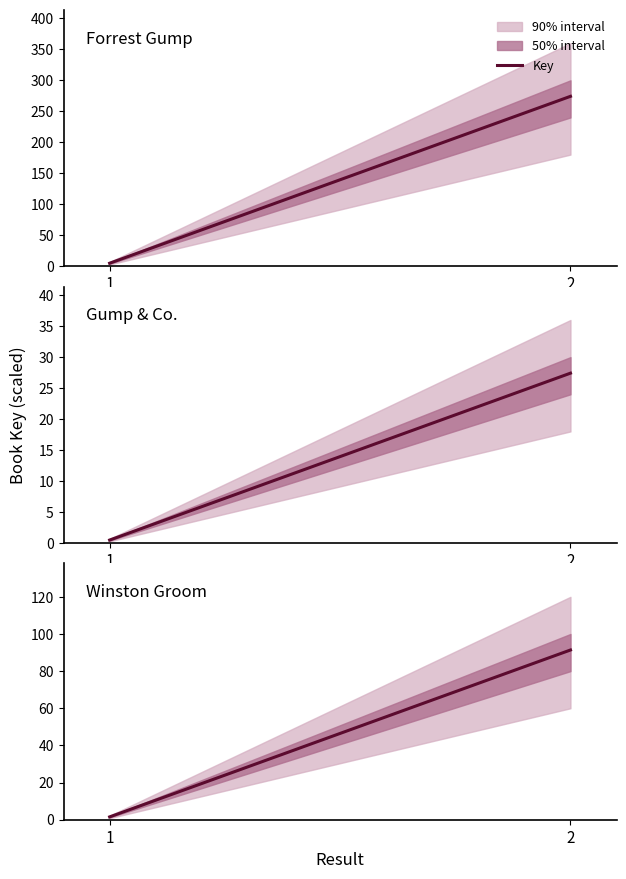

Which label corresponds to the smallest value in the chart?

1